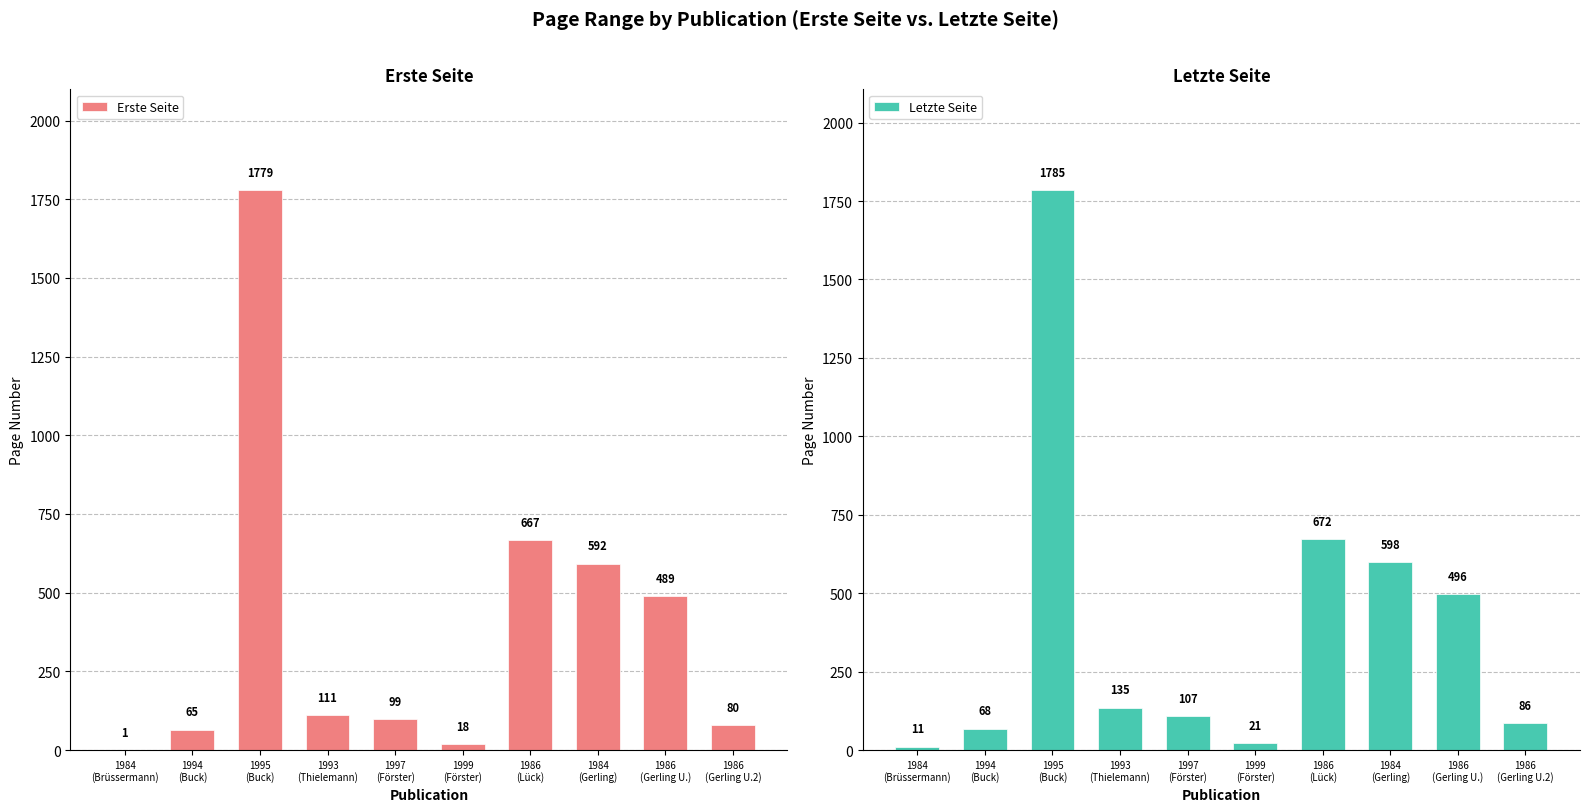

At how many categories does at least one series exceed 193?

4